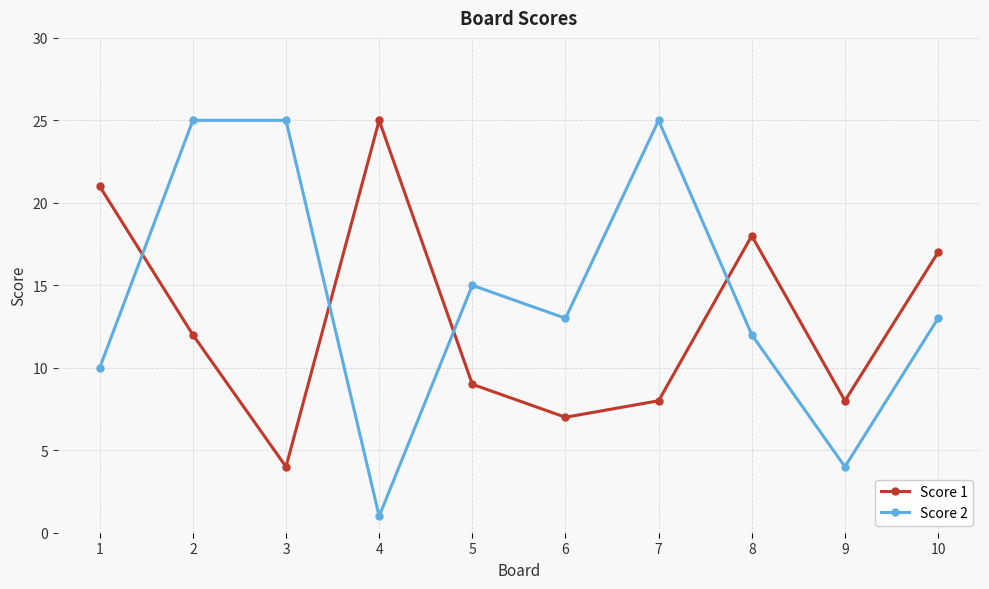

What is the highest value of the Score 2 series?

25